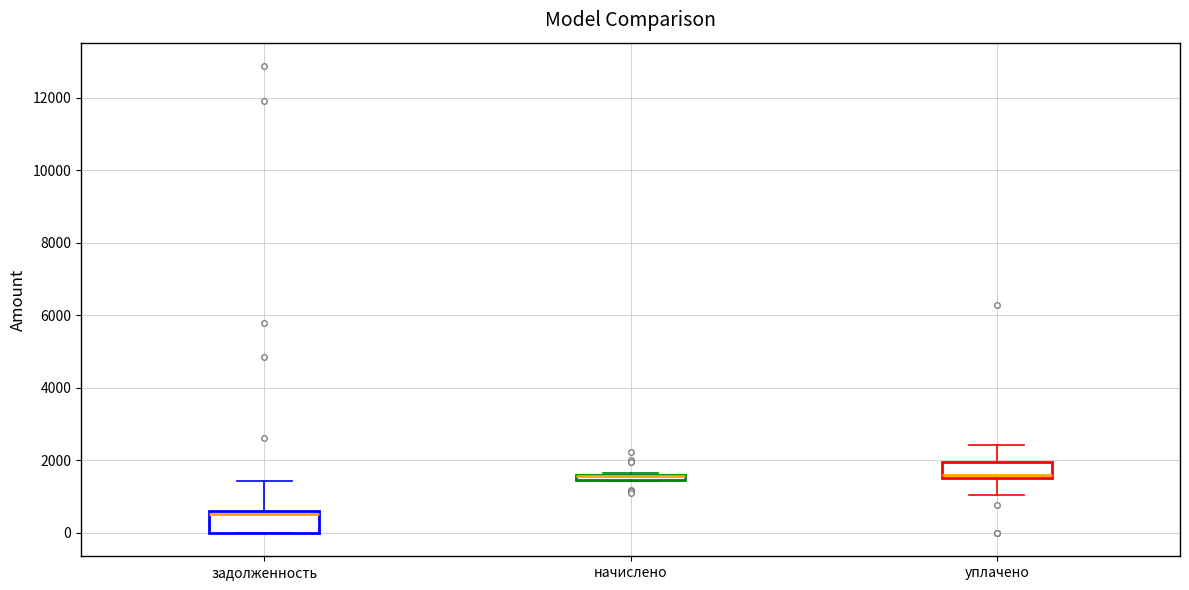

Where does the upper whisker of the box for уплачено end on the y-axis? The values are not printed on the chart, so give them approximately, as read against the axis.

2400